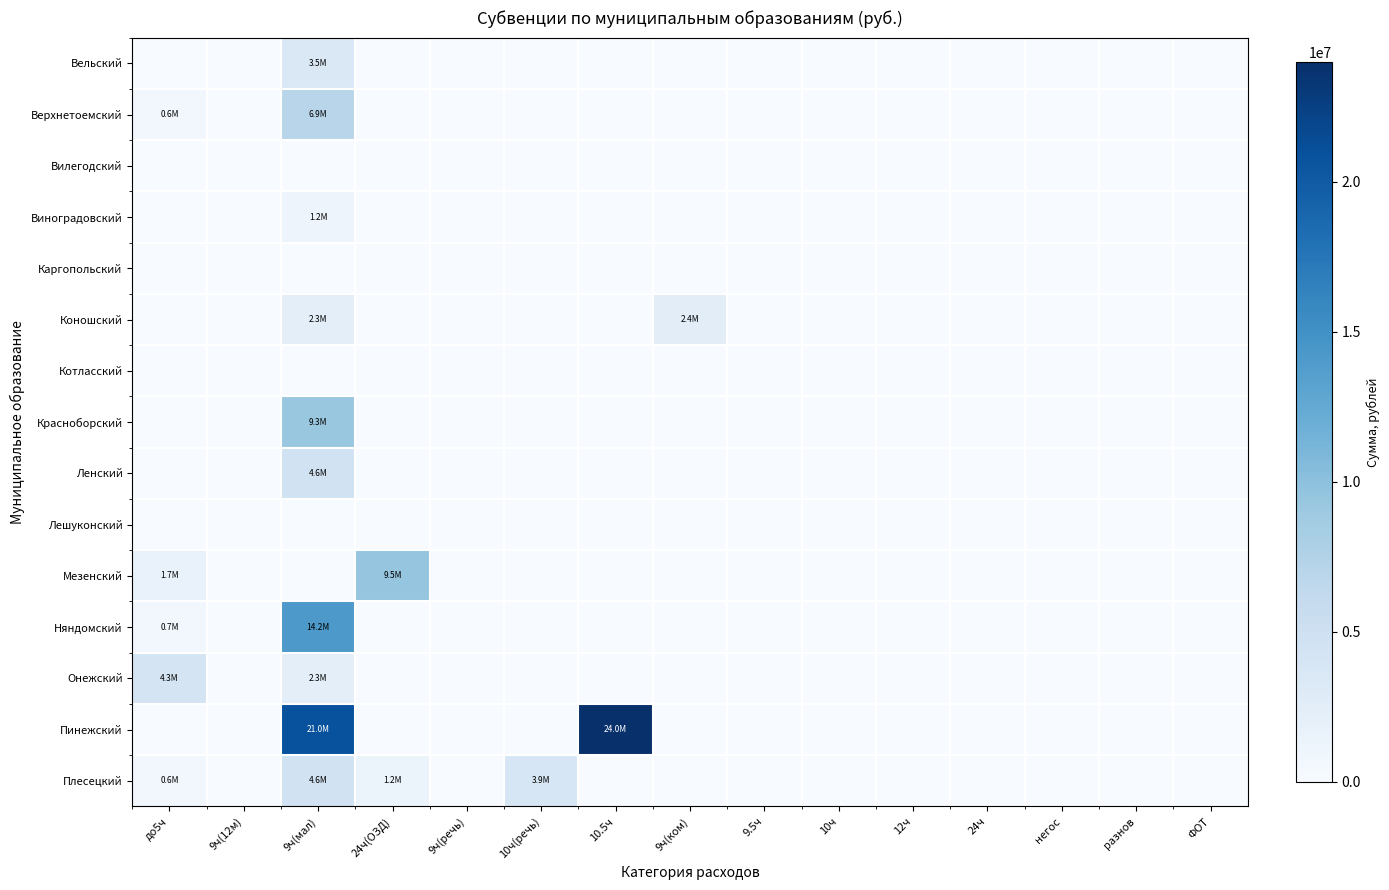

Between 24ч and 12ч, which is larger?

24ч